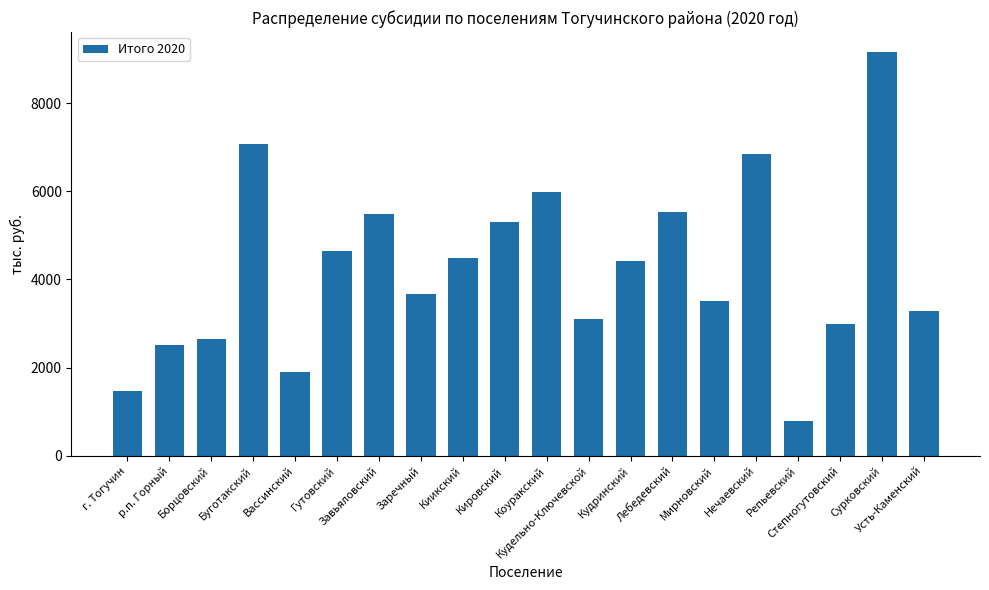

What is the value of the 9th bar from the left?

4476.2